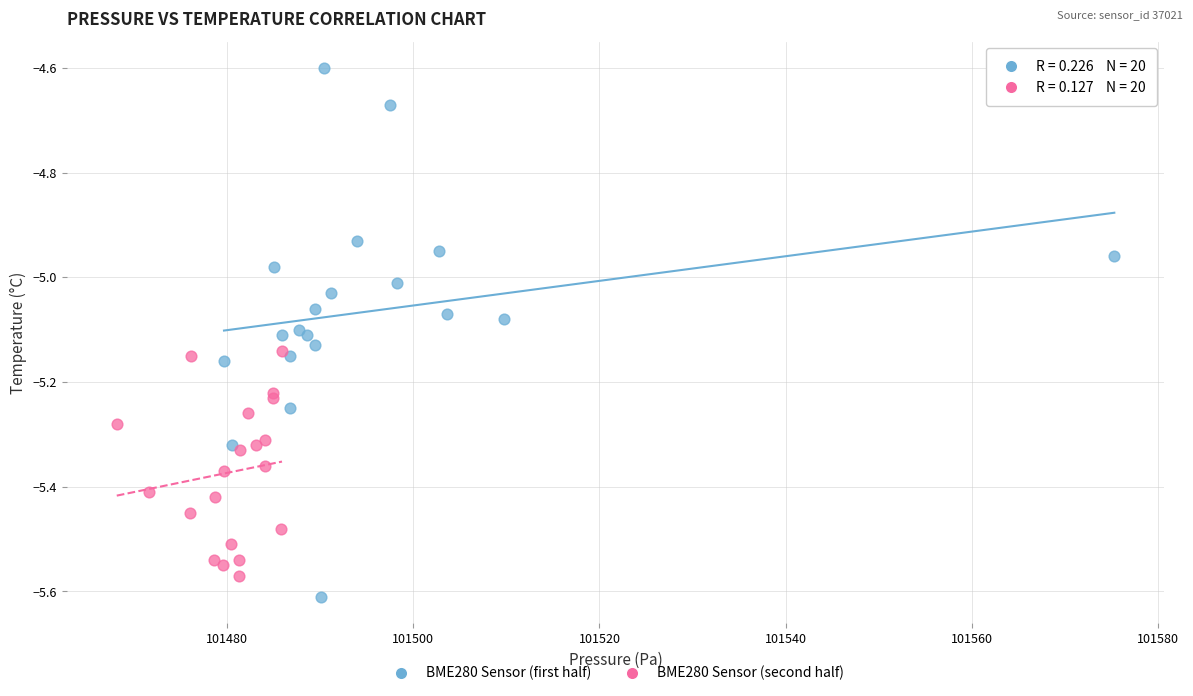

Which series reaches the maximum Y coordinate?

BME280 Sensor (first half)